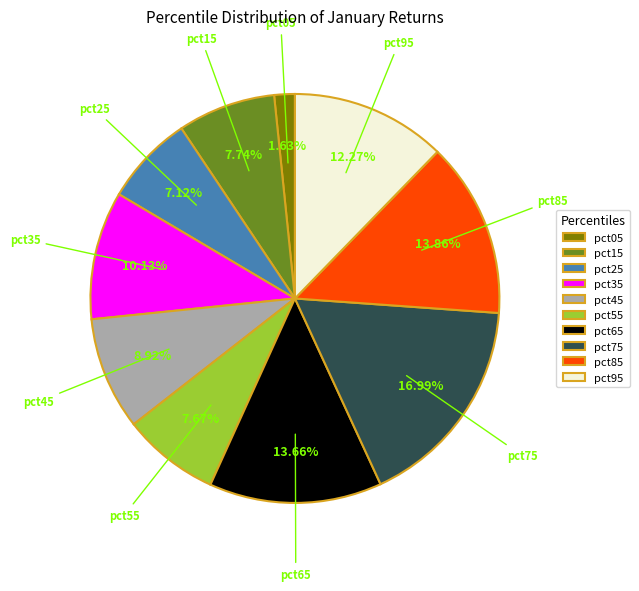

Count the number of slices in the pie.

10